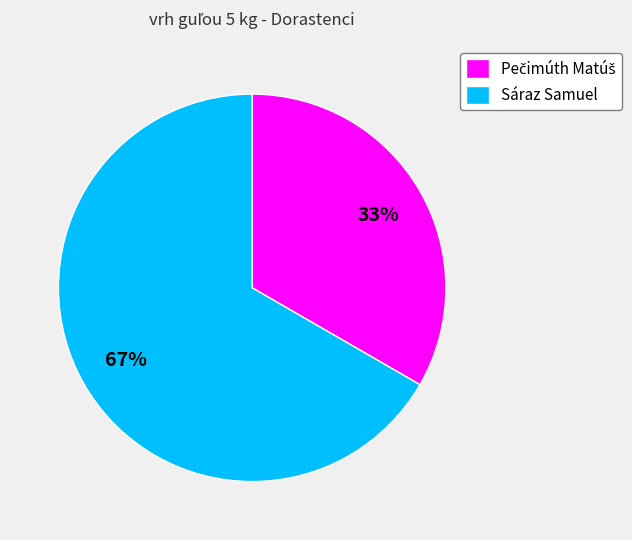

Which slice is the largest?

Sáraz Samuel